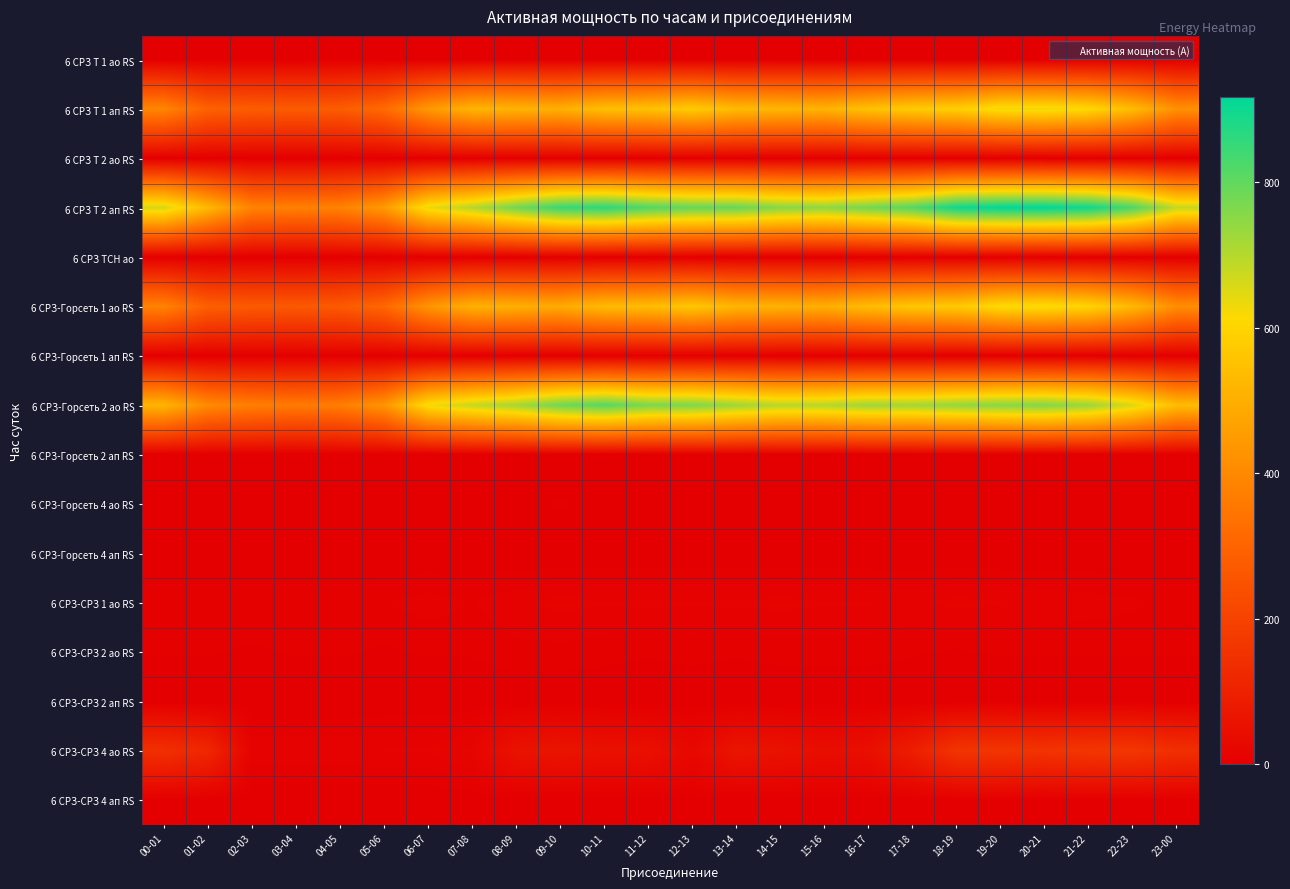

Which series has the largest total across all categories?

6 СРЗ Т 2 ап RS